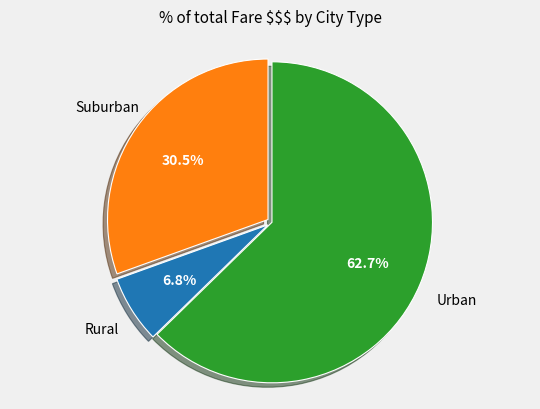

Does any single category account for the majority?

Yes